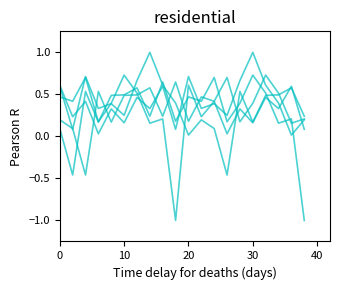

Is it true that line_2 equals 0.8 at 20?

False